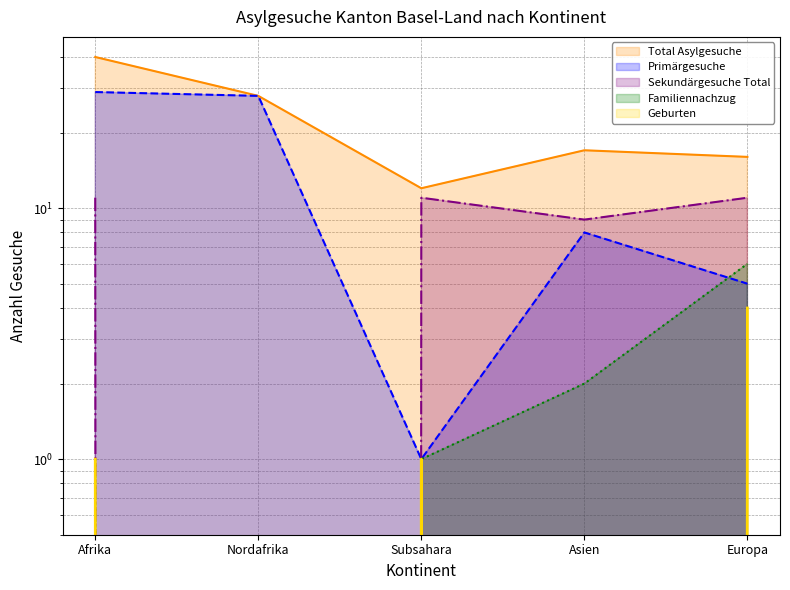

True or false: Sekundärgesuche Total and Total Asylgesuche cross at least once.

False